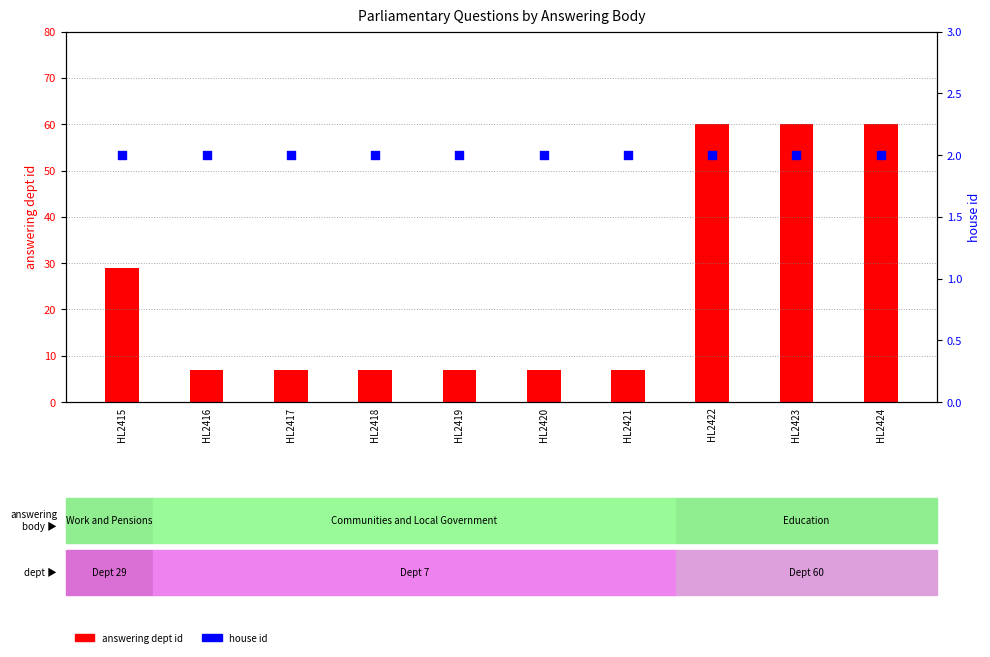

Which series reaches the maximum Y coordinate?

answering dept id